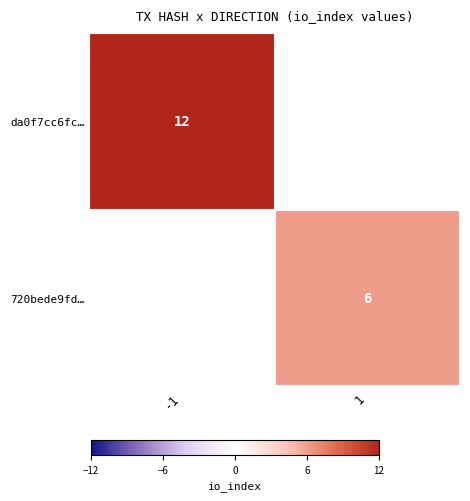

At which category does the chart reach its peak across all series?

-1